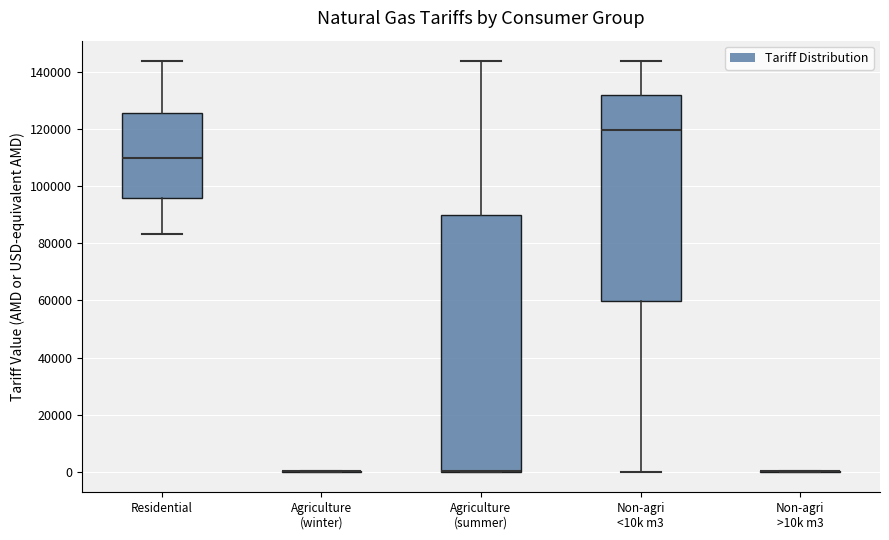

Reading left to right, read every box against the y-axis: the position of its median line, the range the box covers, and the ends of its whiskers. The values are not printed on the chart, so give them approximately, as read against the axis.

Residential: median 110000, box 96000 to 126000, whiskers 84000 to 144000
Agriculture (winter): box collapsed to a line at 0, whiskers 0 to 0
Agriculture (summer): median 0 (drawn on the box's lower edge), box 0 to 90000, whiskers 0 to 144000
Non-agri <10k m3: median 120000, box 60000 to 132000, whiskers 0 to 144000
Non-agri >10k m3: box collapsed to a line at 0, whiskers 0 to 0